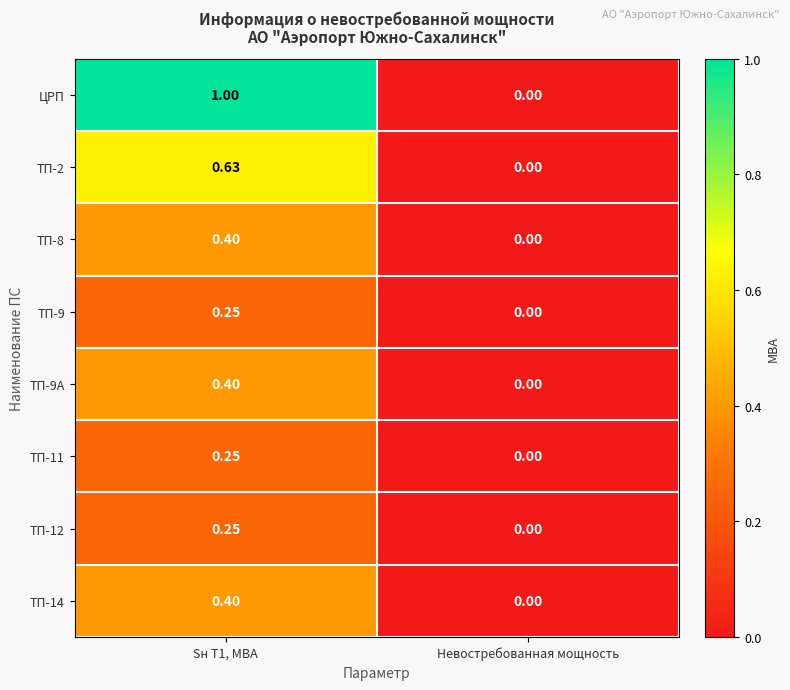

Which series has the largest total across all categories?

ЦРП